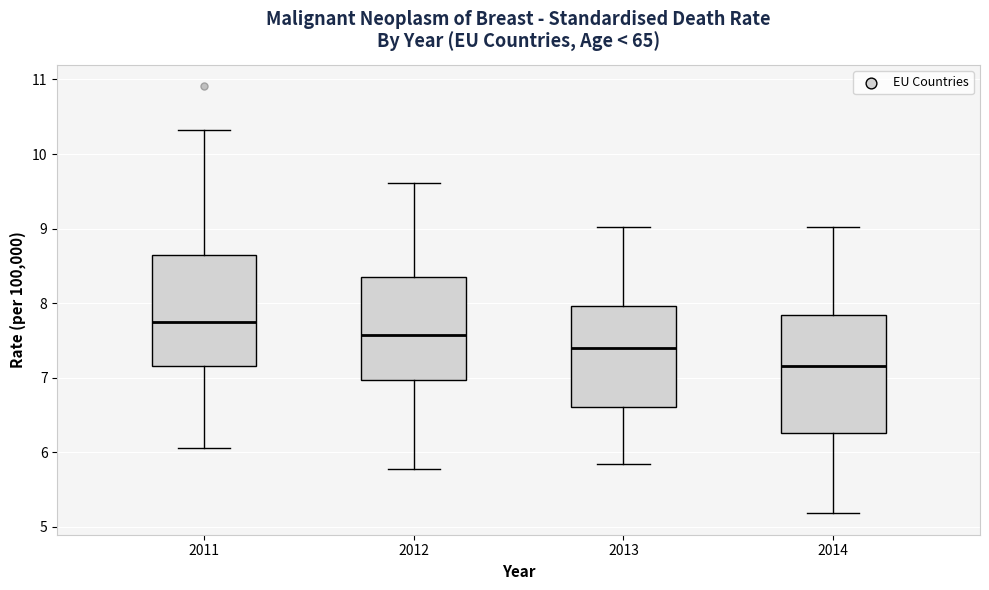

Reading left to right, transcribe this box plot: for each box, give where its median line is, the range the box spans, and where its two whiskers end, as read against the y-axis. The values are not printed on the chart, so give them approximately, as read against the axis.

2011: median 7.8, box 7.2 to 8.6, whiskers 6.1 to 10.3
2012: median 7.6, box 7.0 to 8.4, whiskers 5.8 to 9.6
2013: median 7.4, box 6.6 to 8.0, whiskers 5.8 to 9.0
2014: median 7.2, box 6.3 to 7.8, whiskers 5.2 to 9.0